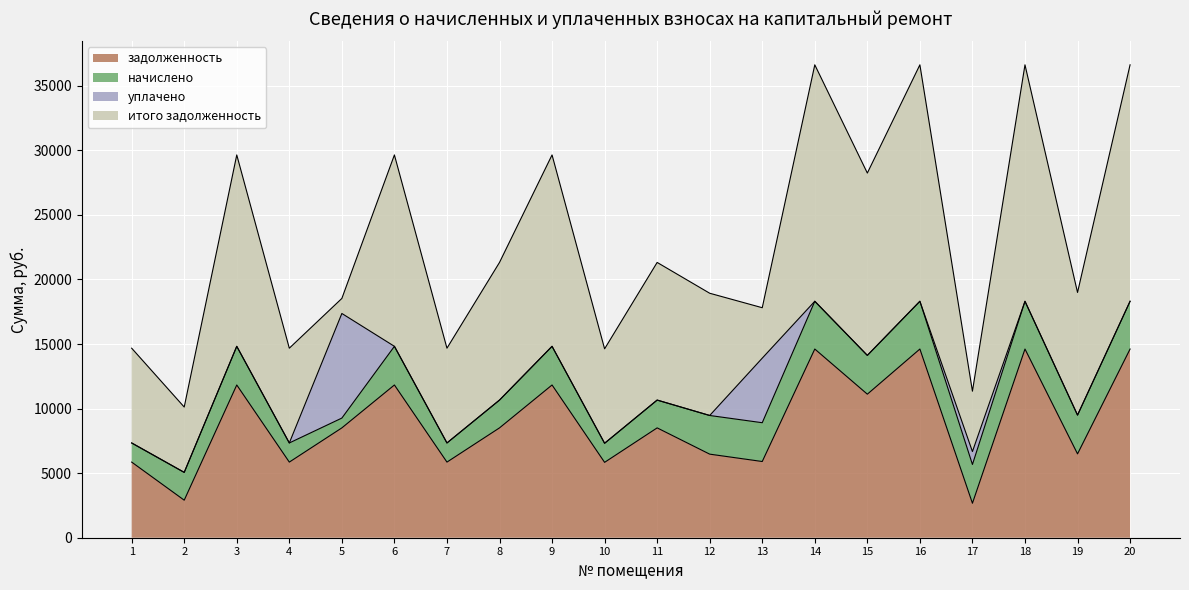

At which label does уплачено reach its minimum?

1